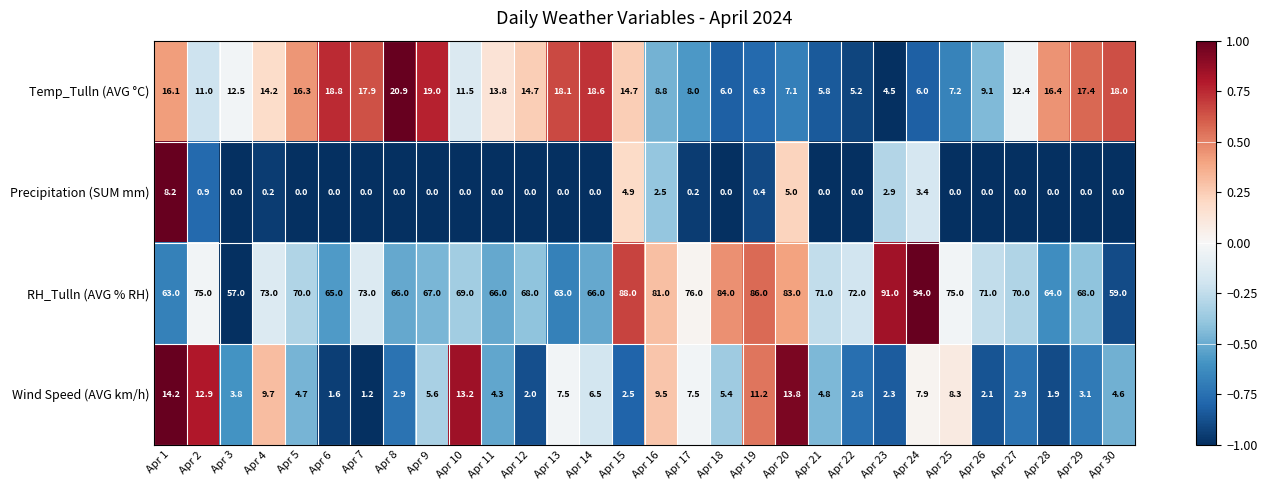

Which series has the largest total across all categories?

RH_Tulln (AVG % RH)